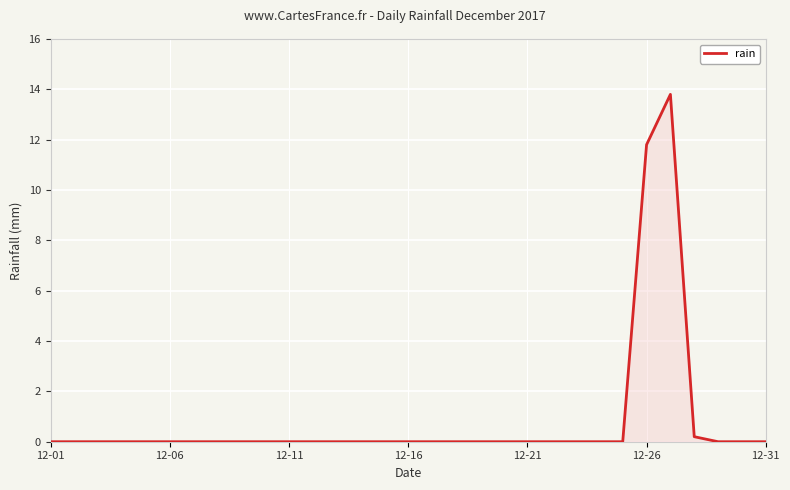

What is the difference between the maximum and minimum values?

13.8